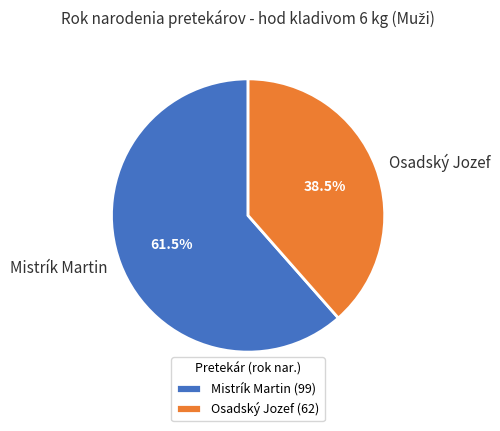

What is the ratio of the value at Osadský Jozef to the value at Mistrík Martin?

0.6